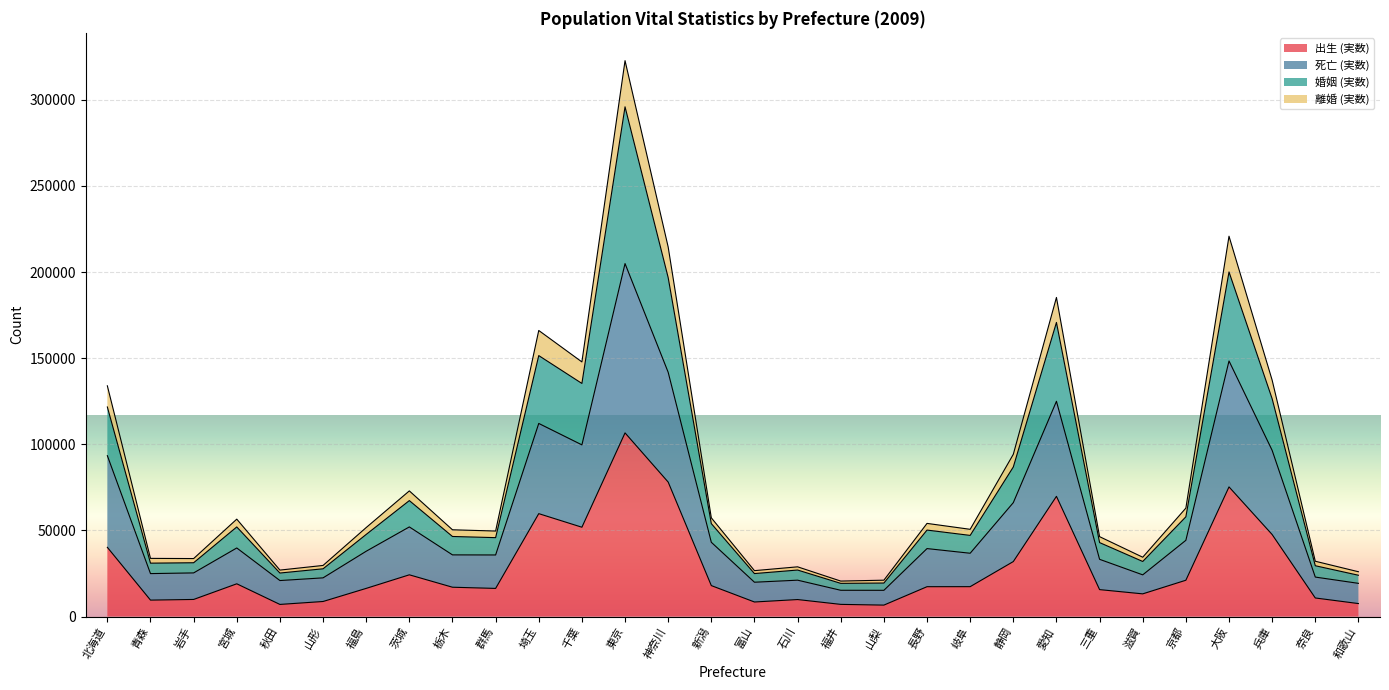

Is it true that 離婚 (実数) equals 15293 at 岩手?

False